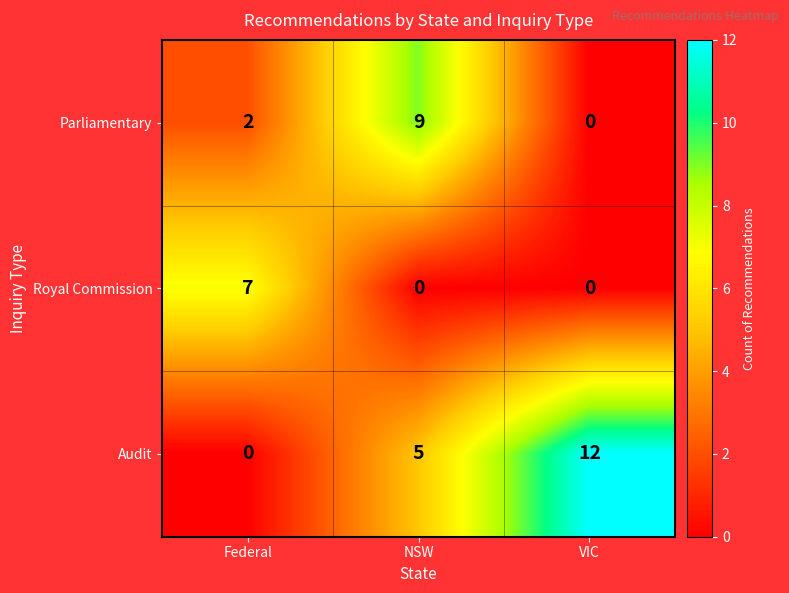

Is it true that Parliamentary equals -6 at VIC?

False